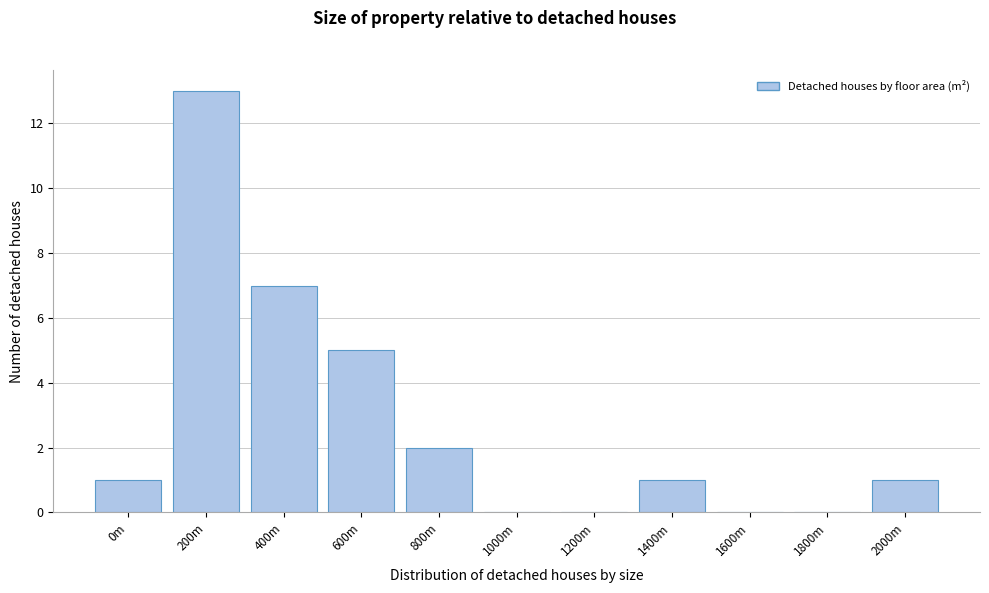

Reading right to left, extract all data points from this chart.

2000m=1	1800m=0	1600m=0	1400m=1	1200m=0	1000m=0	800m=2	600m=5	400m=7	200m=13	0m=1